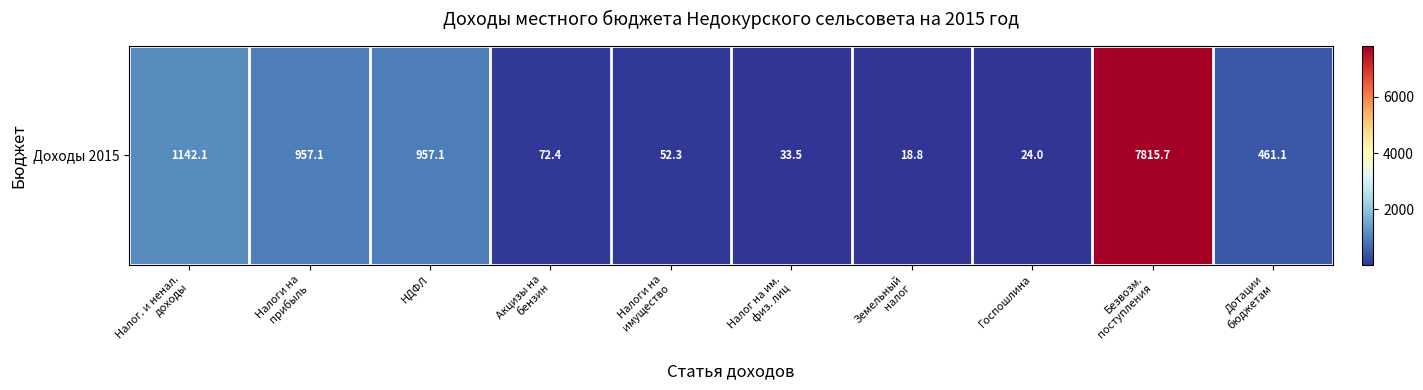

How many distinct data groups are displayed?

1